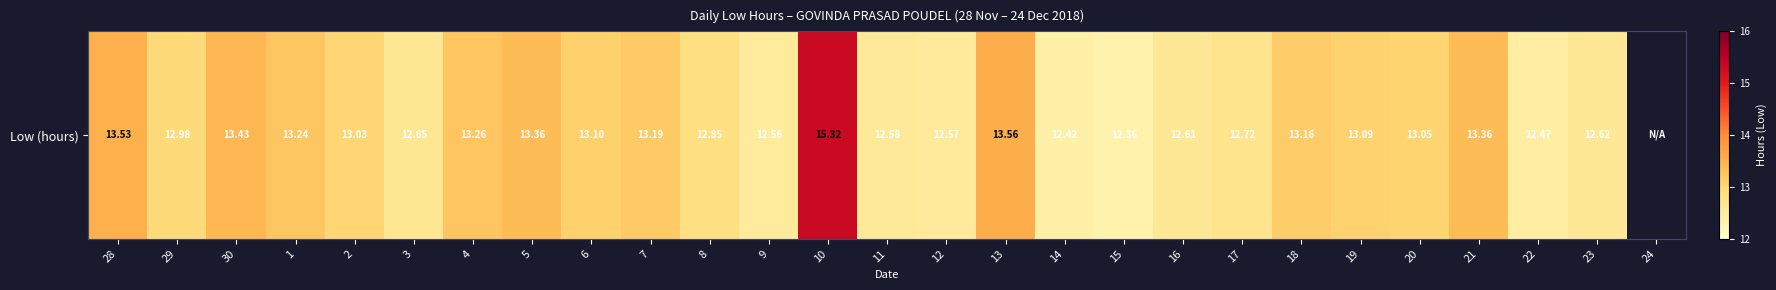

At which label is the value closest to 7?

15